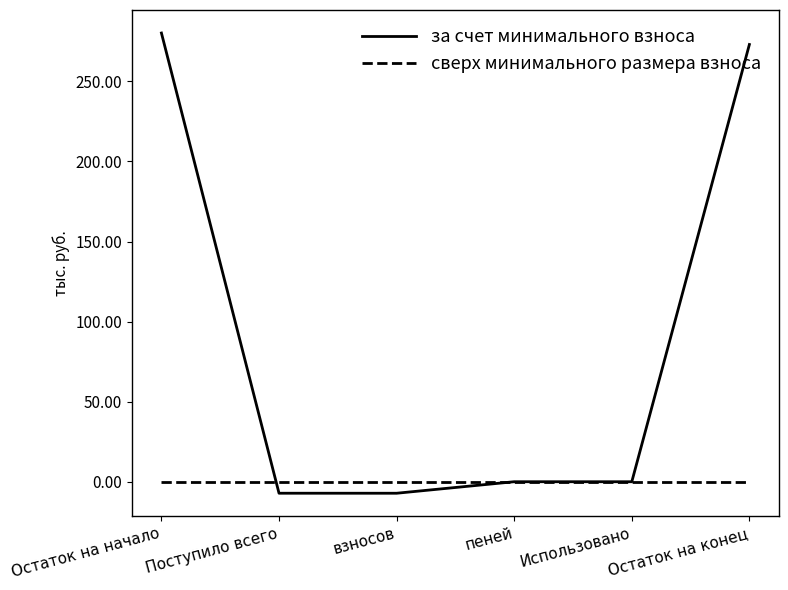

Which series has the widest spread of values?

за счет минимального взноса